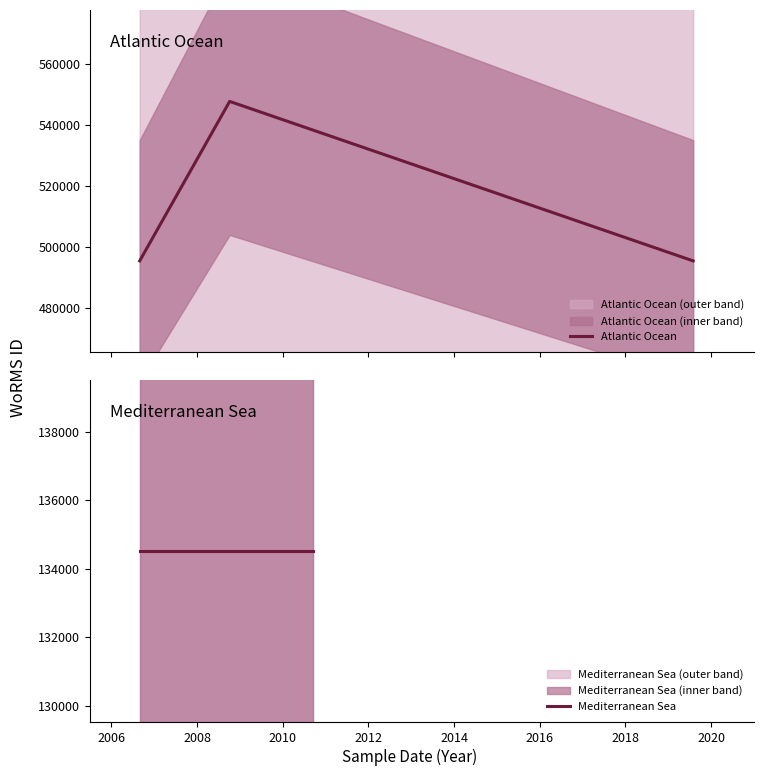

Is this an area chart (filled region under the line)?

No